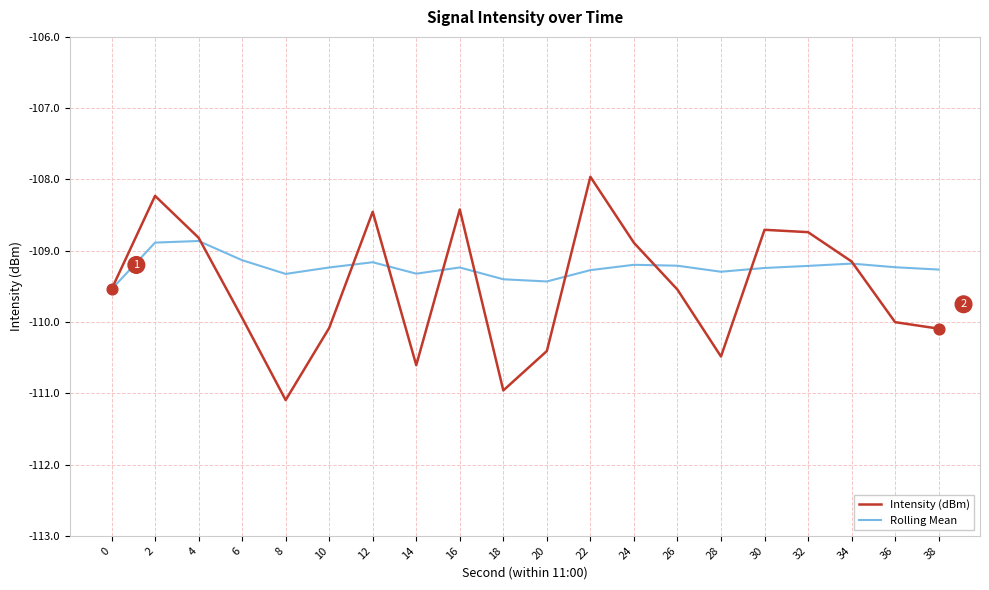

At how many categories does at least one series exceed -109?

8